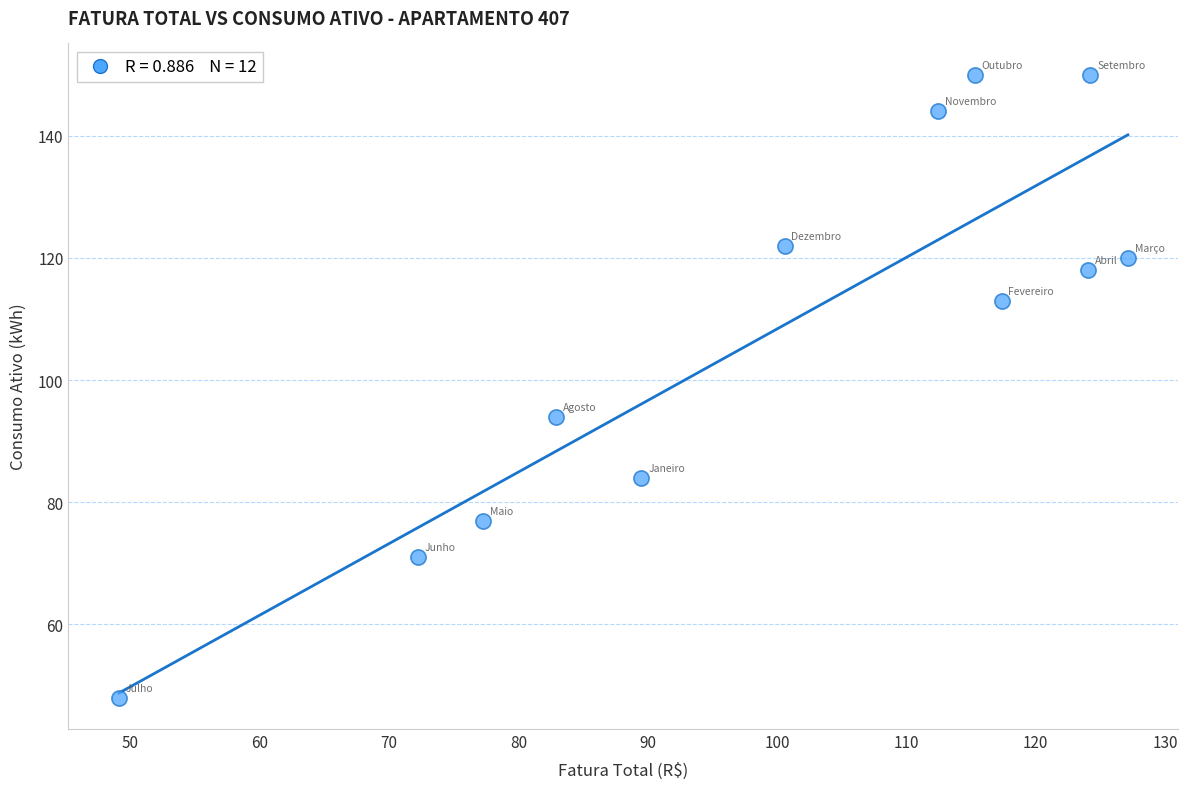

What Y value in the scatter plot is closest to 99?

94